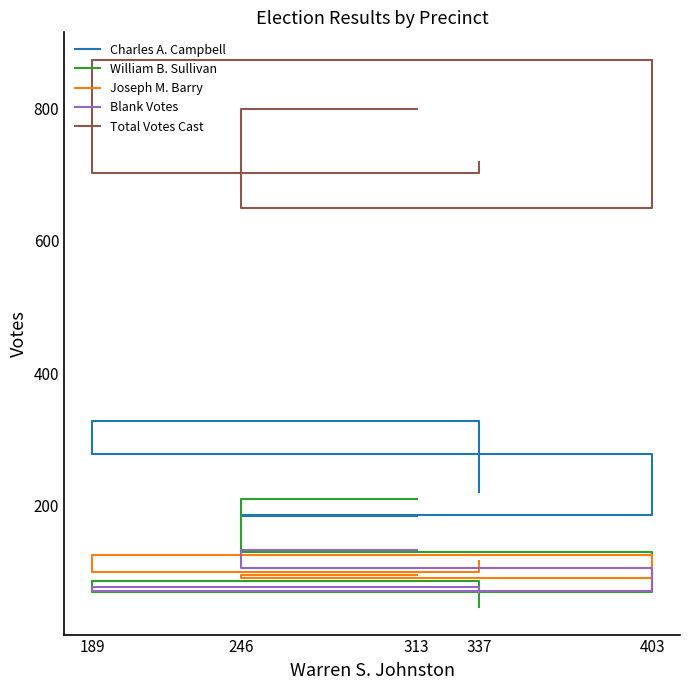

What is the difference between the maximum and minimum values in the William B. Sullivan series?

163